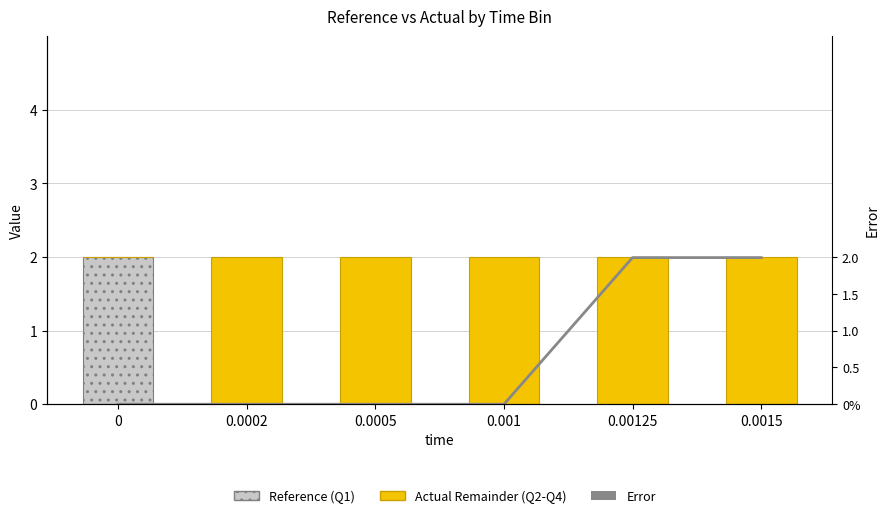

Rank the series by their maximum value, from lowest to highest.

Error, Reference (Q1), Actual Remainder (Q2-Q4)